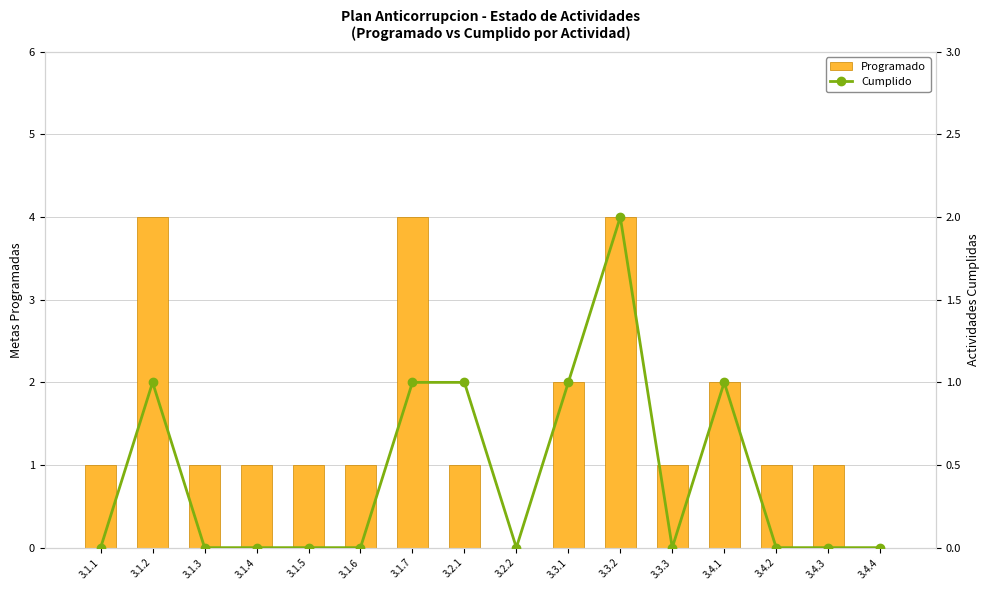

List the labels in order of Programado value, largest first.

3.1.2, 3.1.7, 3.3.2, 3.3.1, 3.4.1, 3.1.1, 3.1.3, 3.1.4, 3.1.5, 3.1.6, 3.2.1, 3.3.3, 3.4.2, 3.4.3, 3.2.2, 3.4.4